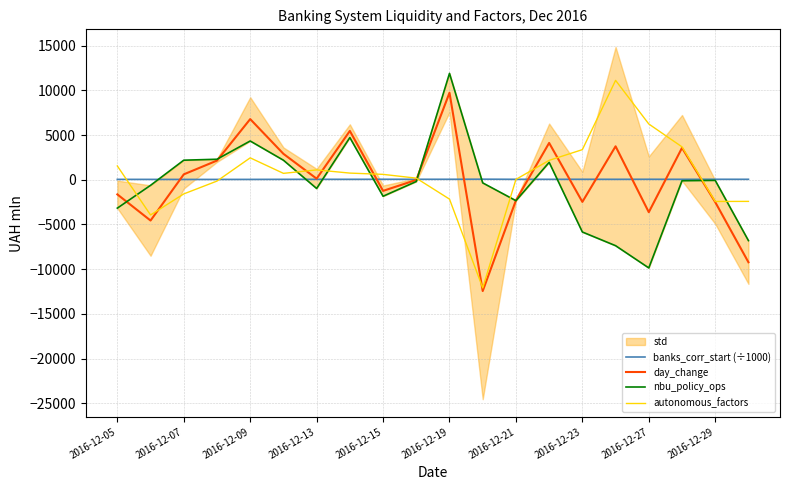

What is the lowest value of the nbu_policy_ops series?

-9865.3